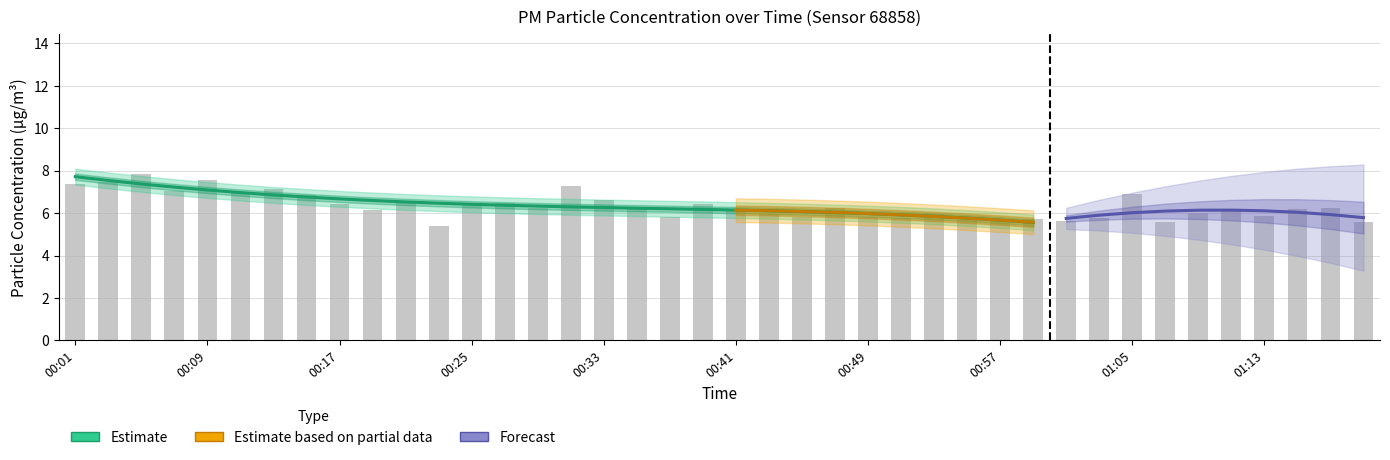

Reading right to left, extract all data points from this chart.

01:19=5.6	01:17=6.3	01:15=6.2	01:13=5.8	01:11=6.2	01:09=6.0	01:07=5.6	01:05=6.9	01:03=5.8	01:01=5.6	00:59=5.7	00:57=5.6	00:55=5.7	00:53=5.9	00:51=5.8	00:49=5.8	00:47=6.2	00:45=5.8	00:43=5.9	00:41=6.2	00:39=6.5	00:37=5.8	00:35=6.3	00:33=6.6	00:31=7.3	00:29=6.2	00:27=6.5	00:25=6.5	00:23=5.4	00:21=6.5	00:19=6.1	00:17=6.4	00:15=6.9	00:13=7.1	00:11=6.9	00:09=7.6	00:07=7.1	00:05=7.8	00:03=7.5	00:01=7.4